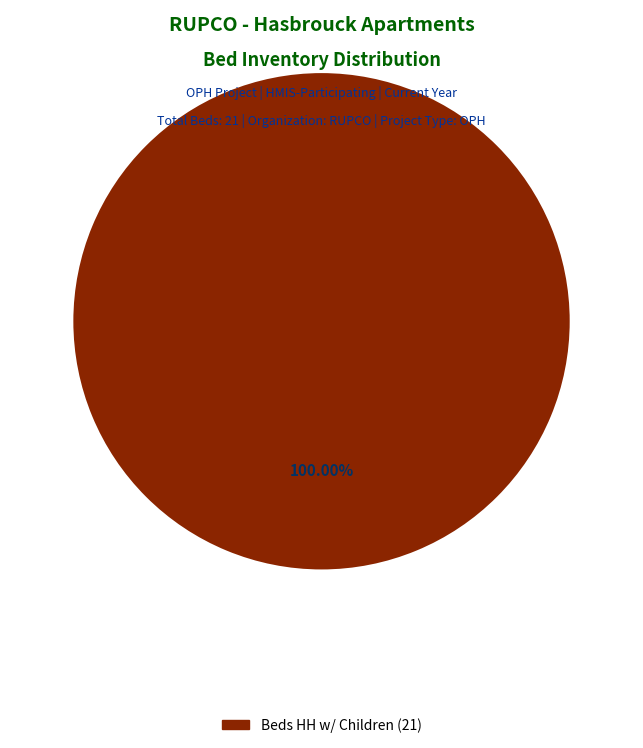

Is there a majority slice in this chart?

Yes